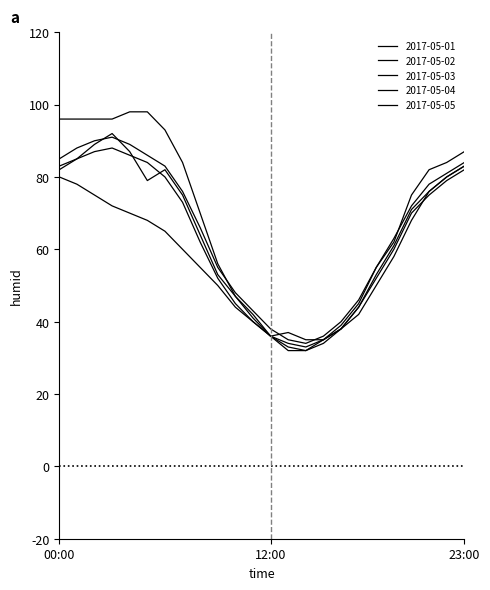

How many data points does each series have?

24